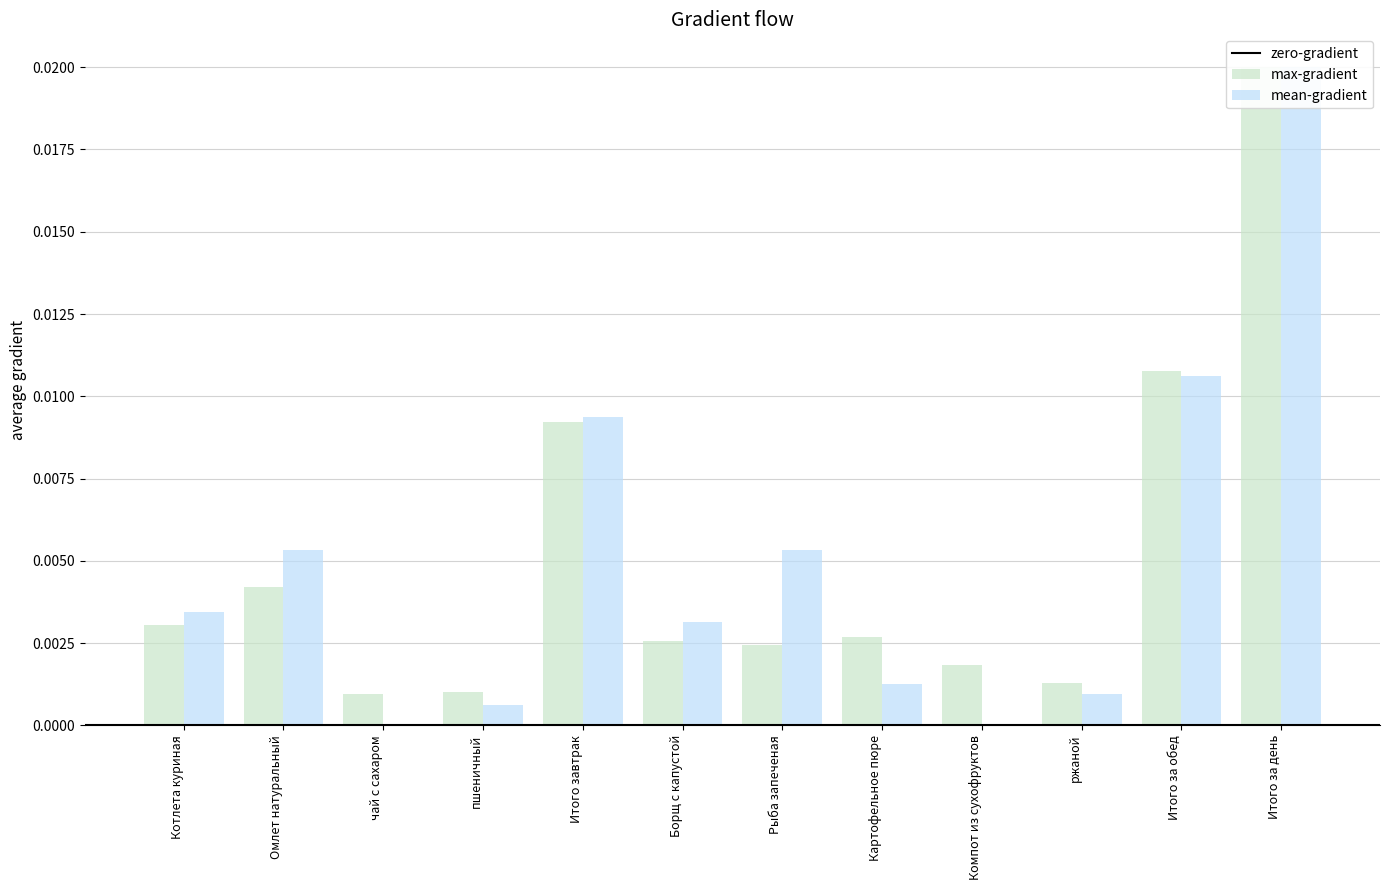

What position from the right is Итого за день?

1